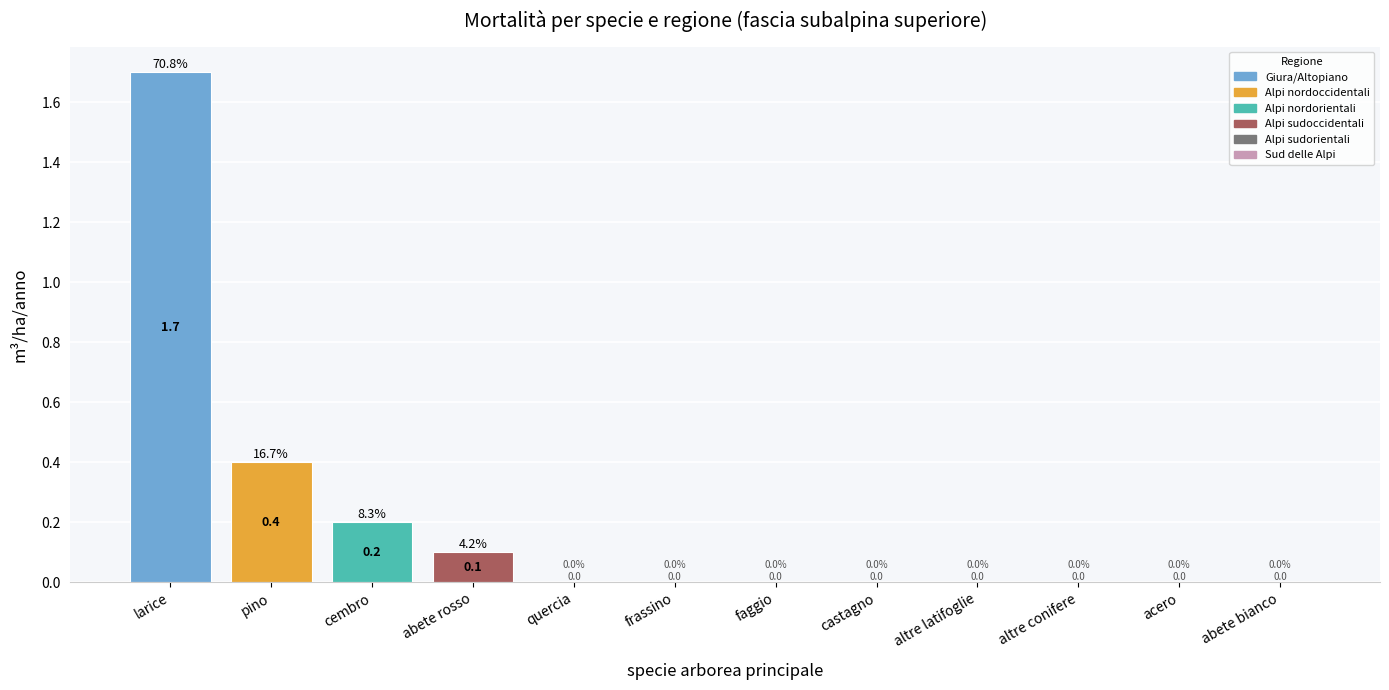

What is the sum of the values at faggio and larice?

1.7